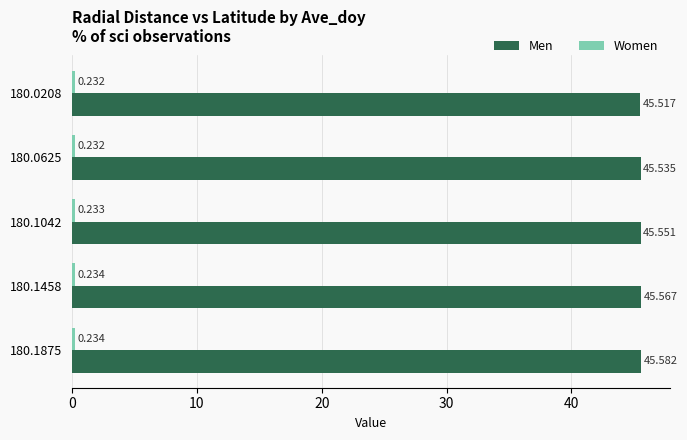

Which series has the widest spread of values?

Men